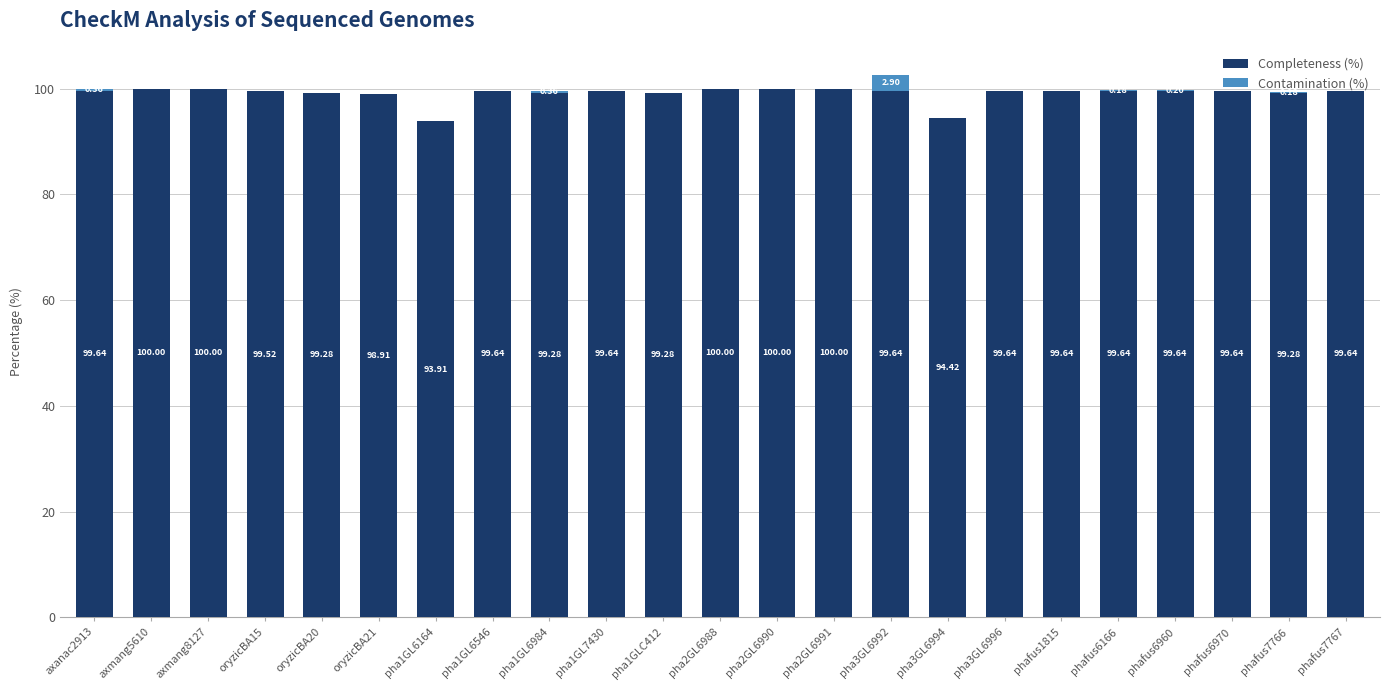

What is the sum of the Completeness (%) values at pha2GL6991 and phafus6960?

199.6